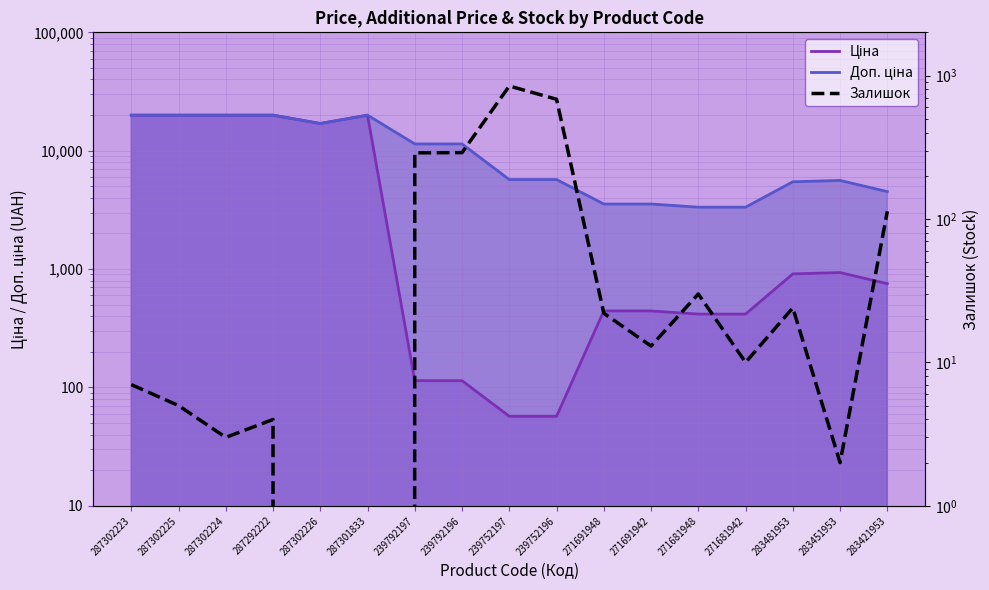

List the labels in order of Ціна value, largest first.

287302223, 287302225, 287302224, 287292222, 287301833, 287302226, 283451953, 283481953, 283421953, 271691948, 271691942, 271681948, 271681942, 239792197, 239792196, 239752197, 239752196